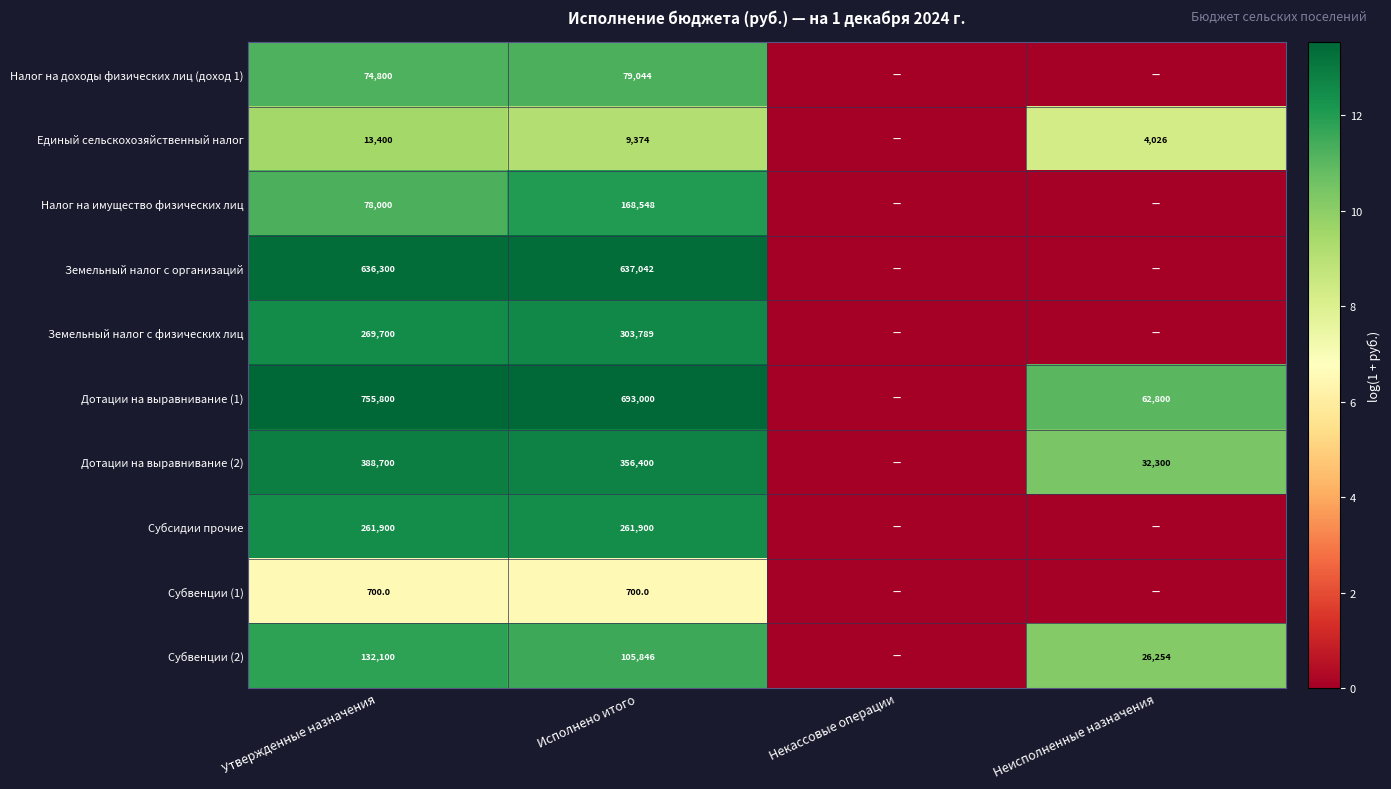

What is the sum of the Дотации на выравнивание (2) values at Исполнено итого and Утвержденные назначения?

745100